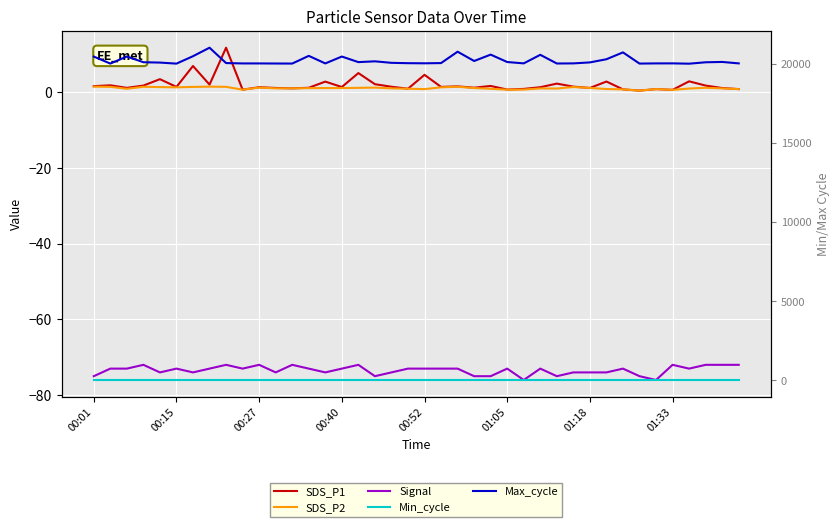

True or false: Signal and SDS_P1 cross at least once.

False